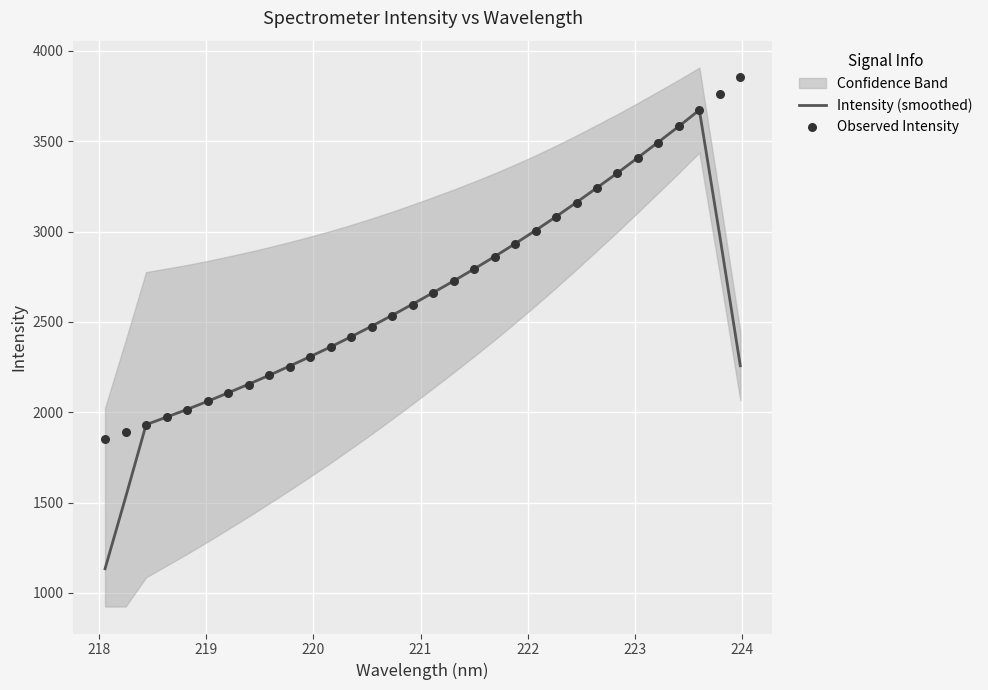

What is the highest value of the Intensity (smoothed) series?

3672.6